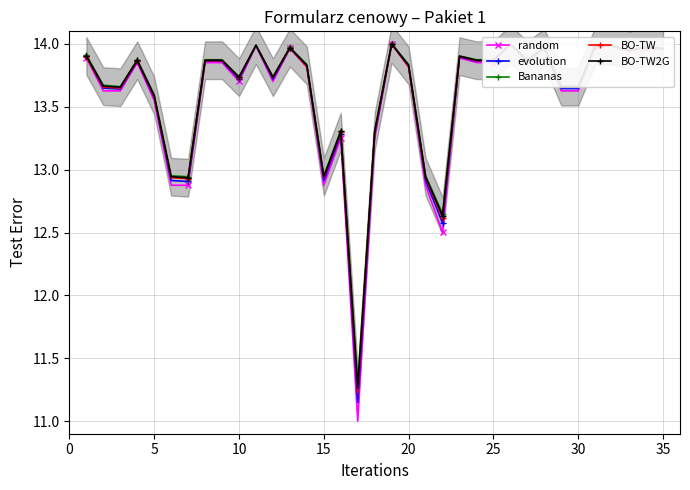

What is the value of the BO-TW point at the 21st from the left?

13.6